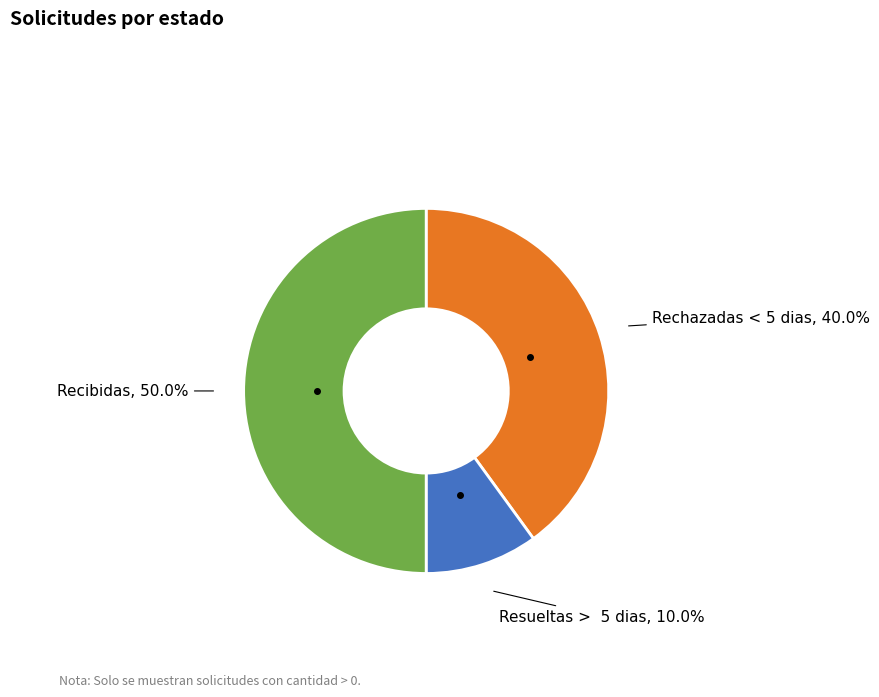

How many segments does this pie chart have?

3